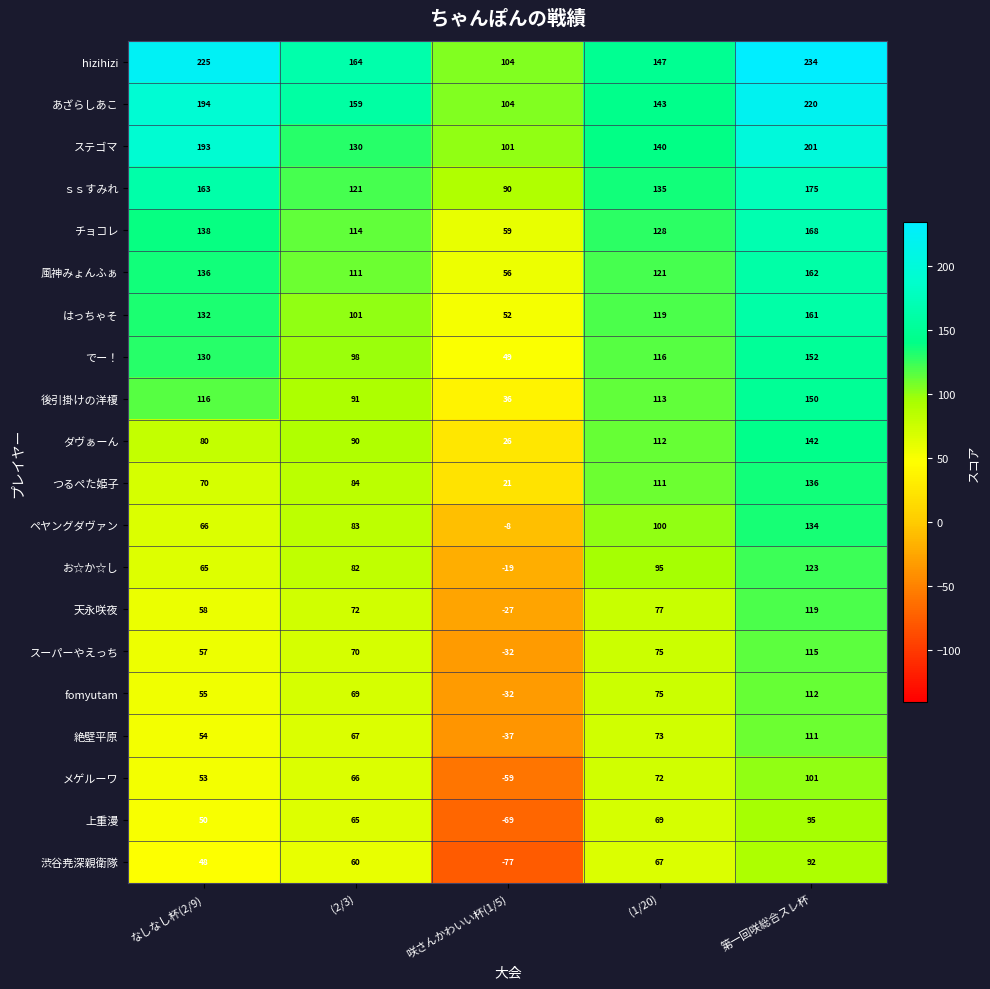

At which category does the chart reach its peak across all series?

第一回咲総合スレ杯